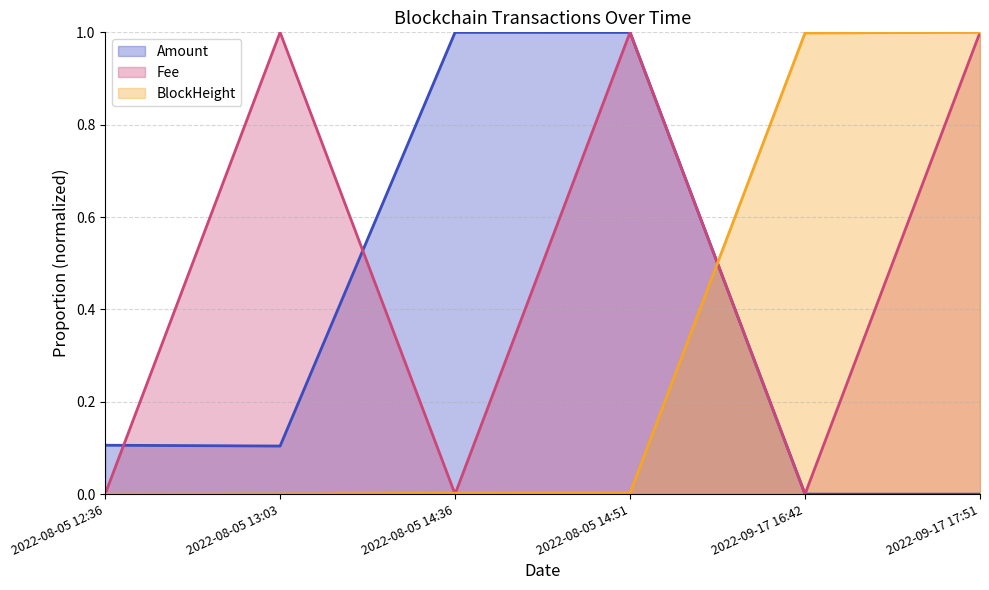

True or false: Amount has a value of 1.0 at 2022-08-05 14:51.

True